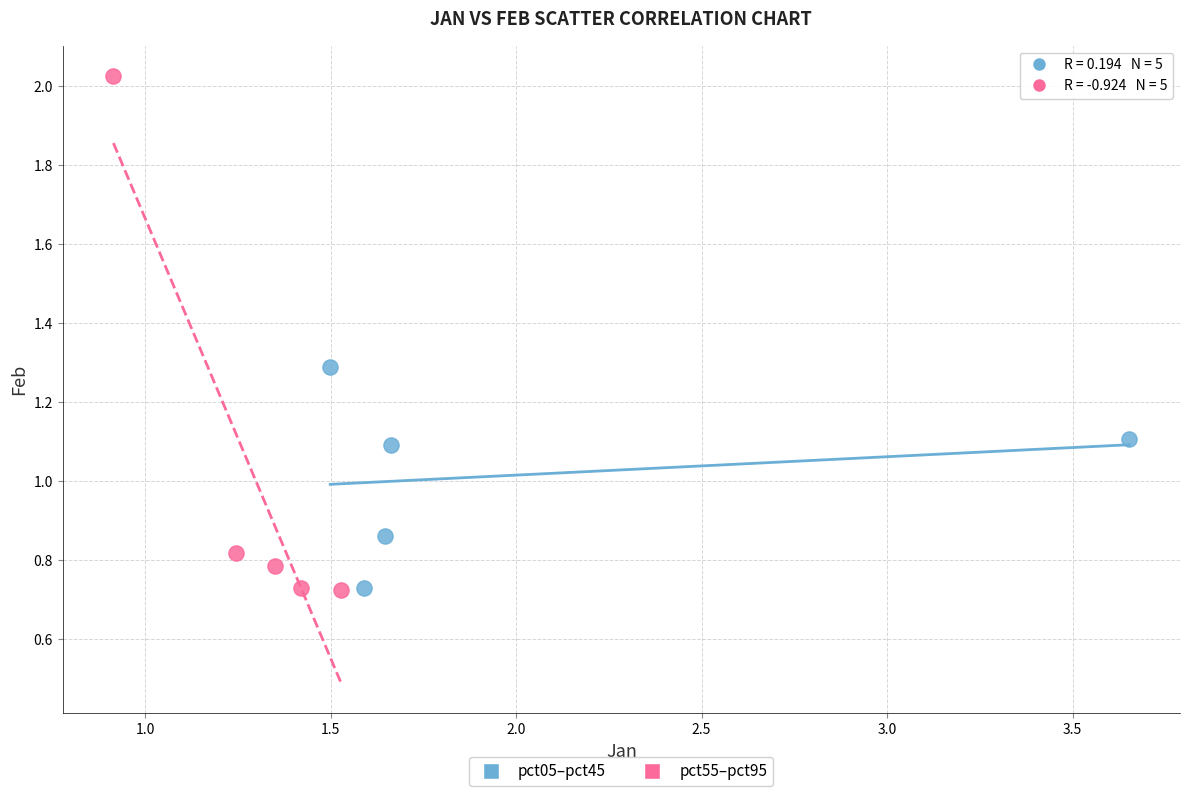

Which series has the widest spread of Y values?

pct55–pct95